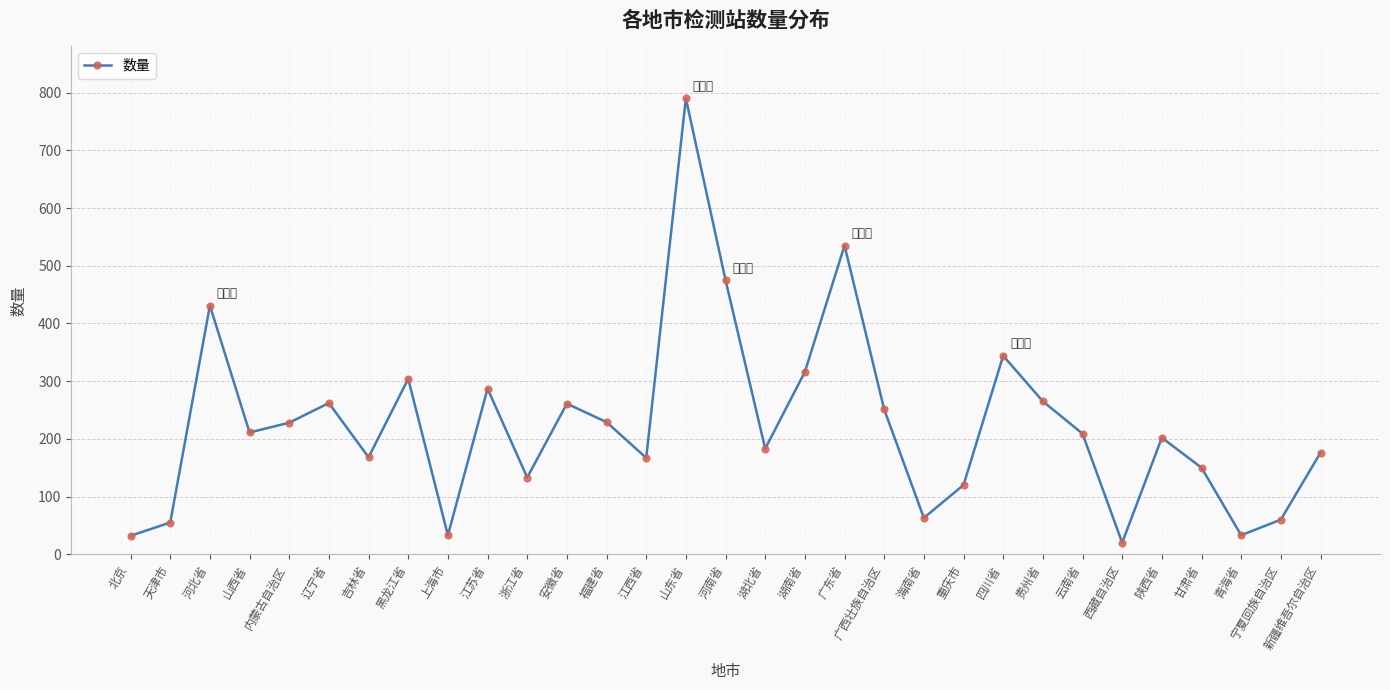

What is the label of the 20th point from the left?

广西壮族自治区